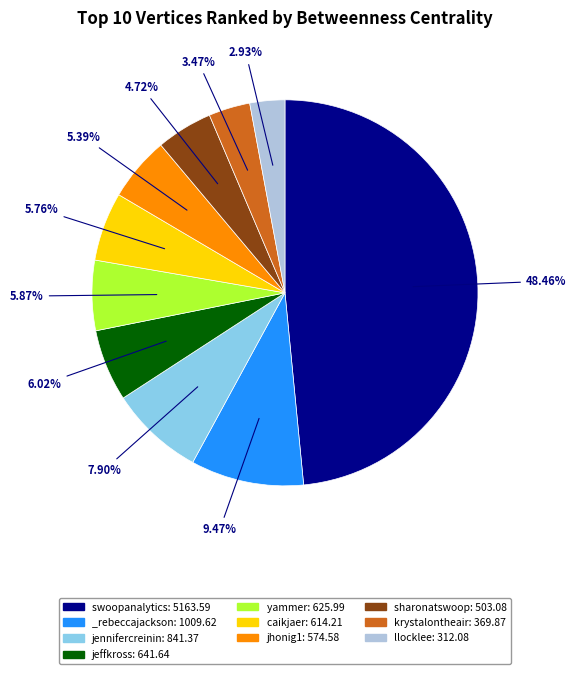

To the nearest percent, what portion does jhonig1 represent?

5%